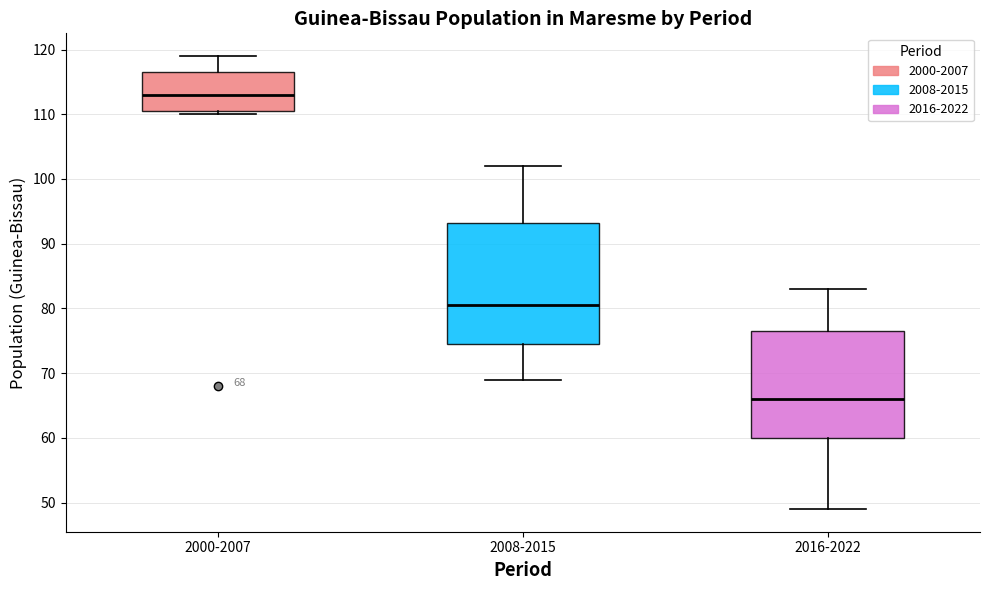

Comparing the boxes themselves (not the whiskers), which one is the tallest?

2008-2015